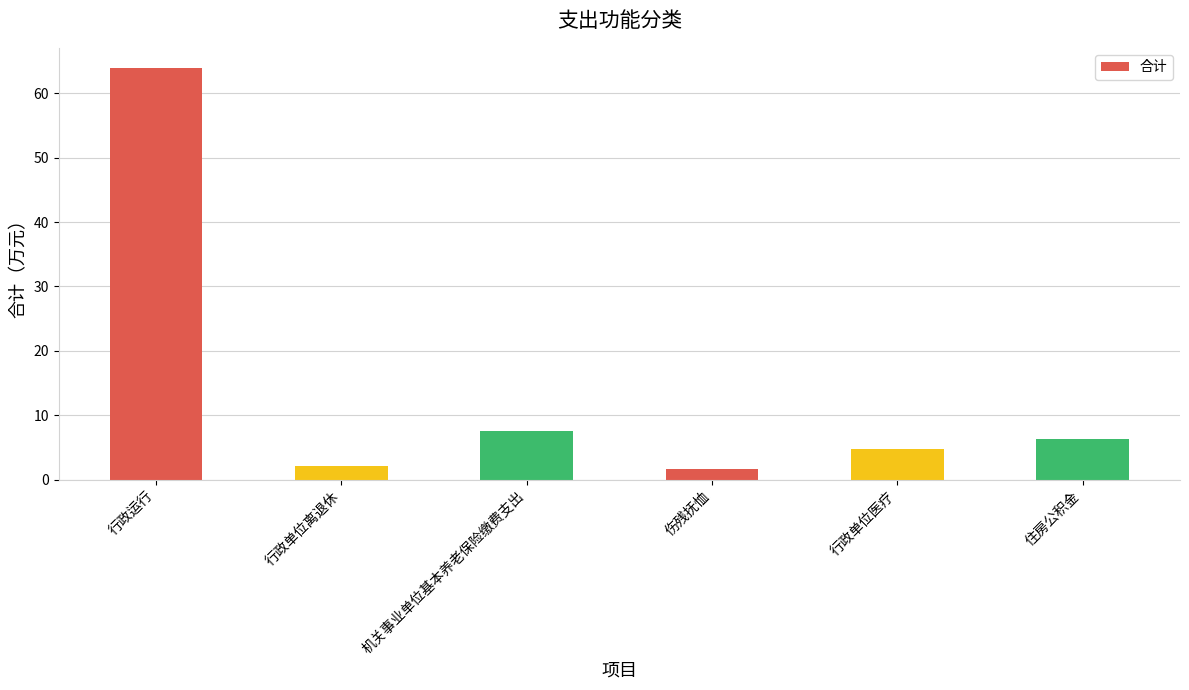

At which label is the value closest to 32?

机关事业单位基本养老保险缴费支出